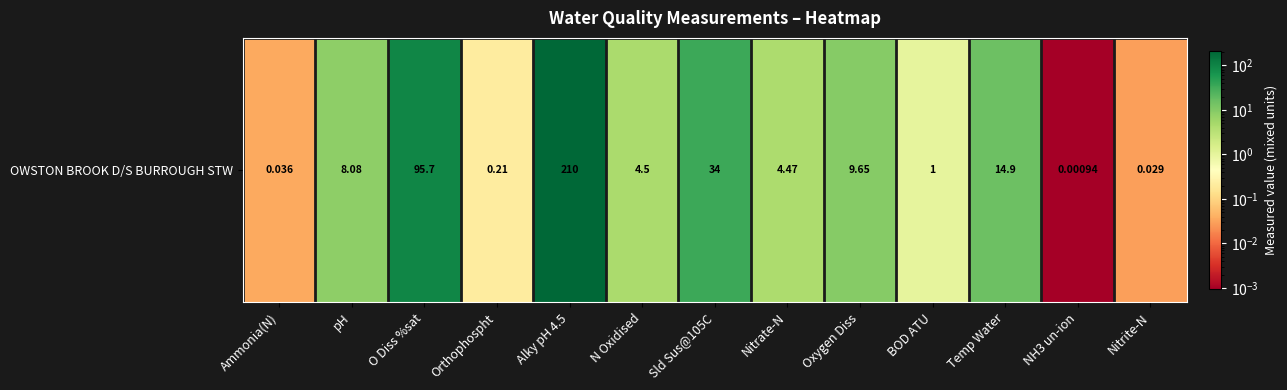

What is the sum of the values at O Diss %sat and Nitrite-N?

95.7